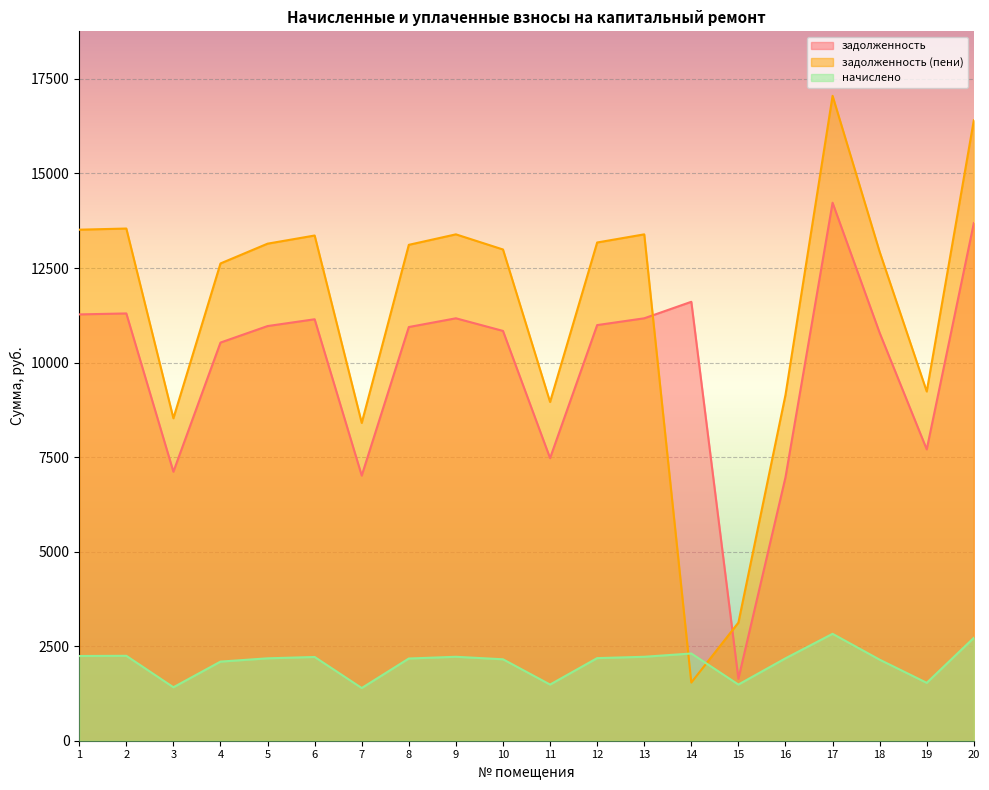

Reading right to left, extract all data points from this chart.

задолженность: 20=13687.4	19=7704.0	18=10785.6	17=14226.7	16=6965.4	15=1638.0	14=11607.4	13=11170.8	12=10991.0	11=7472.9	10=10837.0	9=11170.8	8=10939.7	7=7010.6	6=11145.1	5=10965.4	4=10528.8	3=7113.4	2=11299.2	1=11273.5
задолженность (пени): 20=16407.3	19=9234.9	18=12928.9	17=17053.8	16=9144.4	15=3123.0	14=1537.7	13=13390.6	12=13175.2	11=8957.9	10=12990.4	9=13390.6	8=13113.5	7=8403.8	6=13359.8	5=13144.4	4=12621.0	3=8526.9	2=13544.5	1=13513.7
начислено: 20=2719.9	19=1530.9	18=2143.3	17=2827.1	16=2179.0	15=1485.0	14=2306.5	13=2219.8	12=2184.1	11=1485.0	10=2153.4	9=2219.8	8=2173.9	7=1393.1	6=2214.7	5=2179.0	4=2092.2	3=1413.5	2=2245.3	1=2240.2